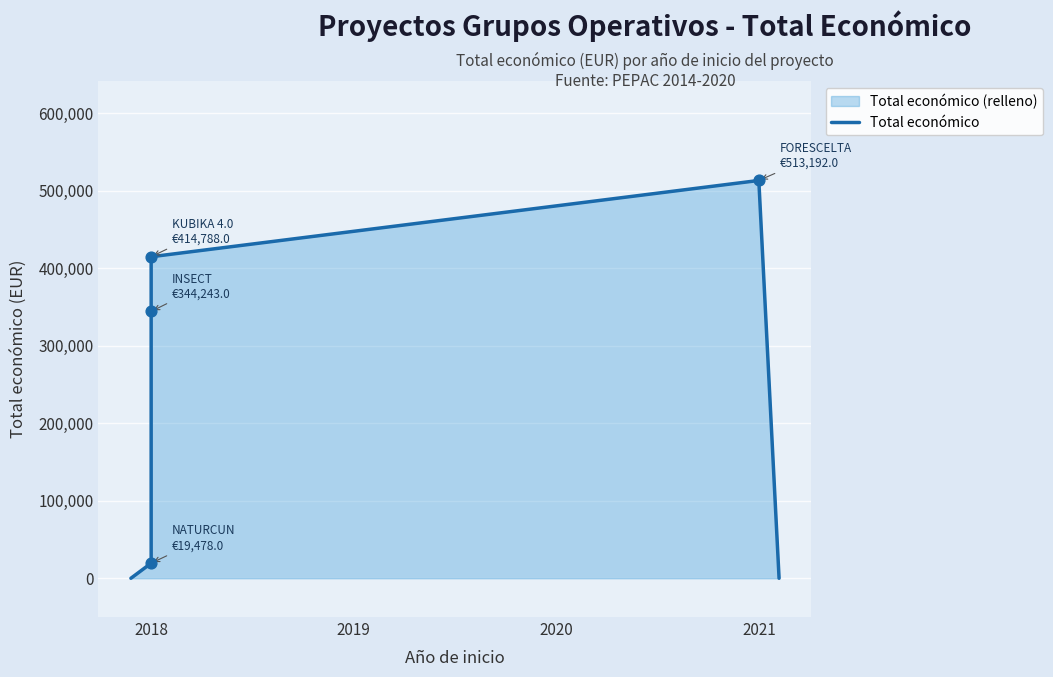

Between 2020 and 2021, which is larger?

2021